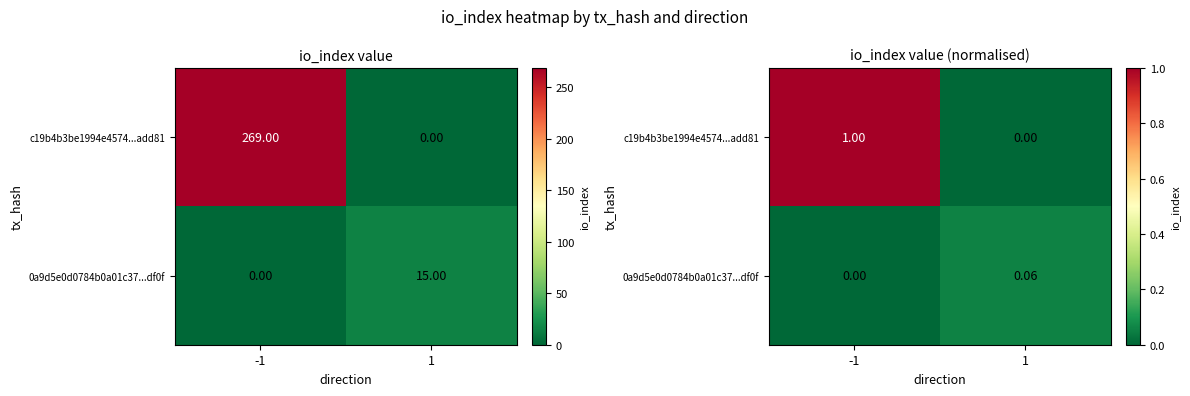

The 0a9d5e0d0784b0a01c37...df0f series shows 0.1 at 1. True or false?

True